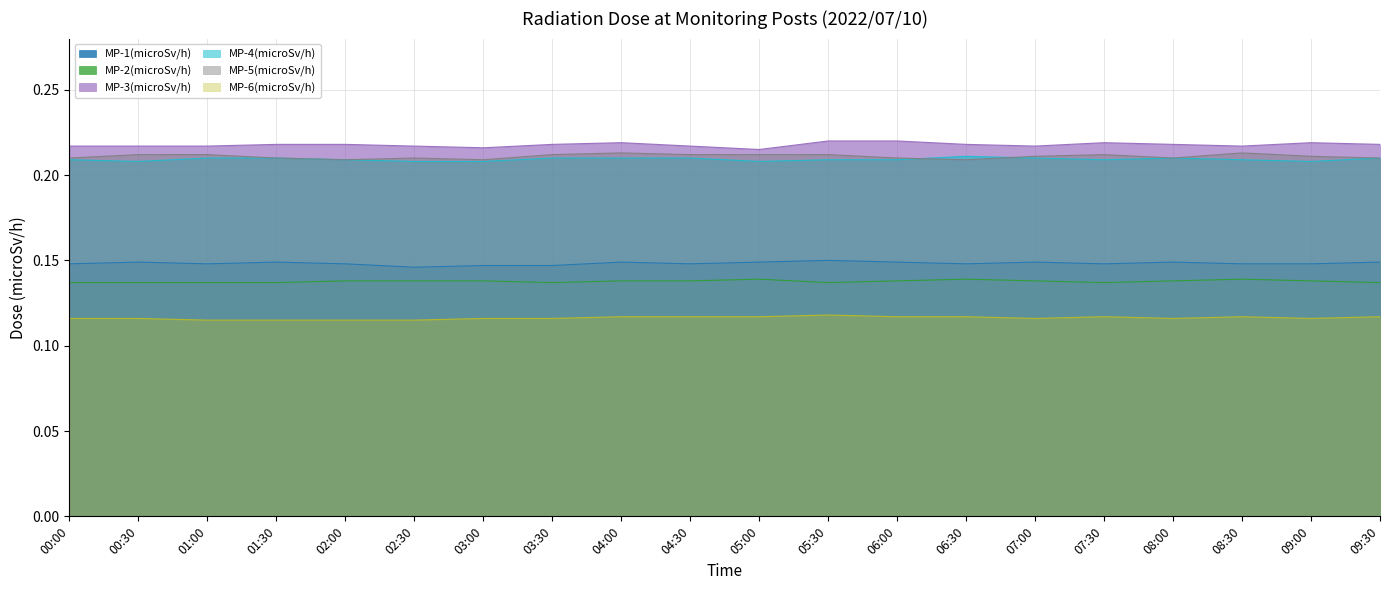

Where is the first local maximum for MP-2(microSv/h)?

05:00